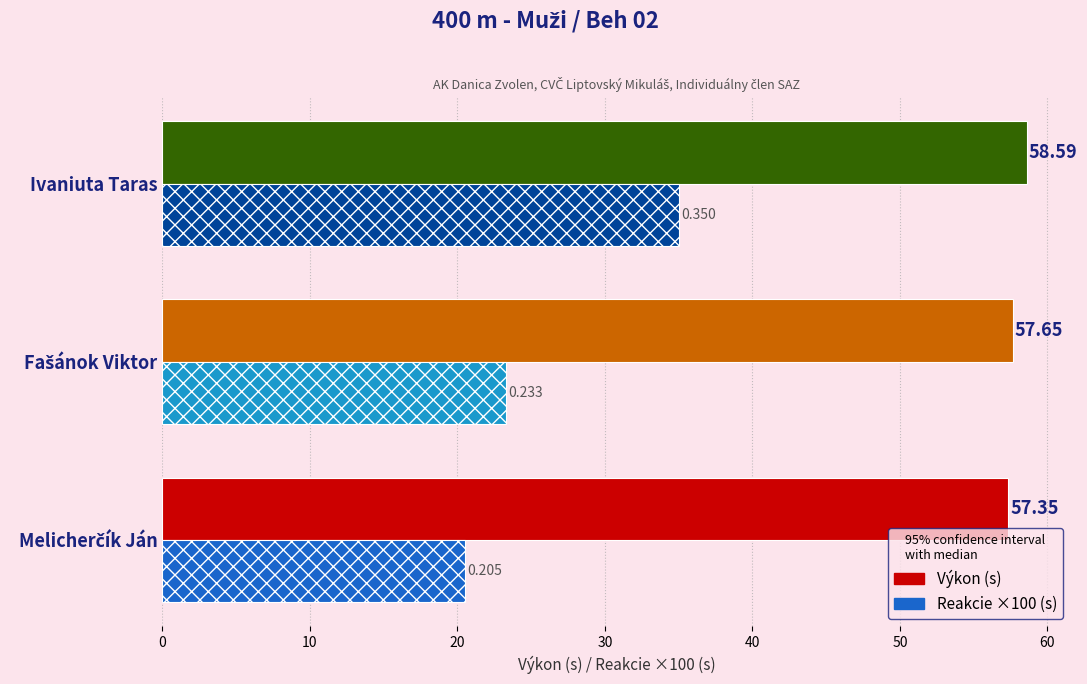

Which series has the largest range (max minus min)?

Reakcie ×100 (s)